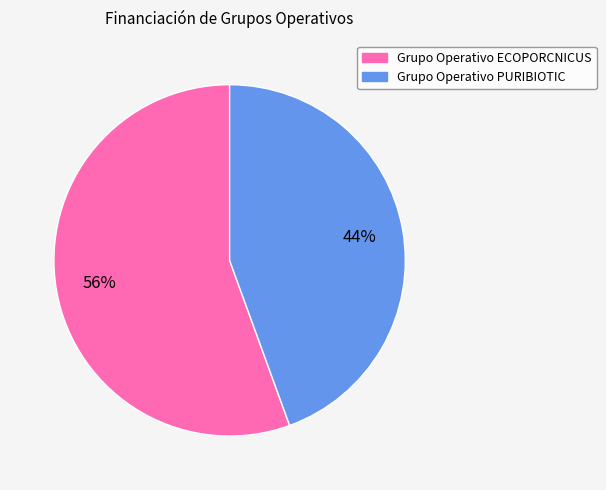

To the nearest percent, what percentage of the pie is Grupo Operativo PURIBIOTIC?

44%